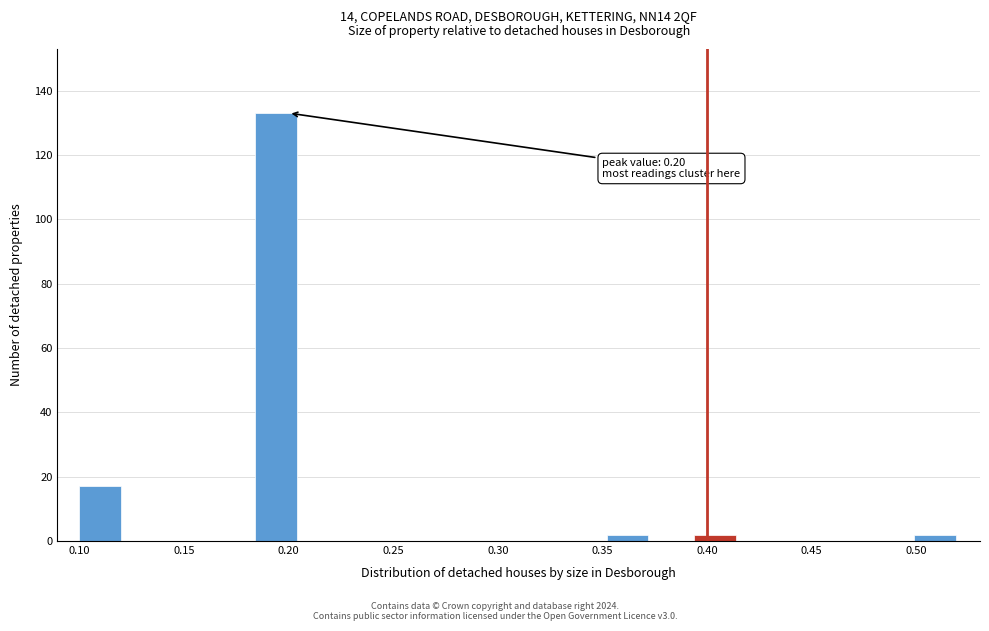

Which range on the x-axis has the tallest bar?

0.184 to 0.205